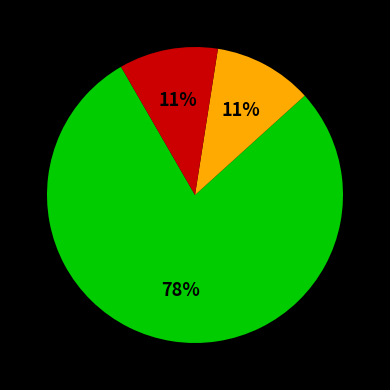

Is there any slice that represents more than half of the pie?

Yes